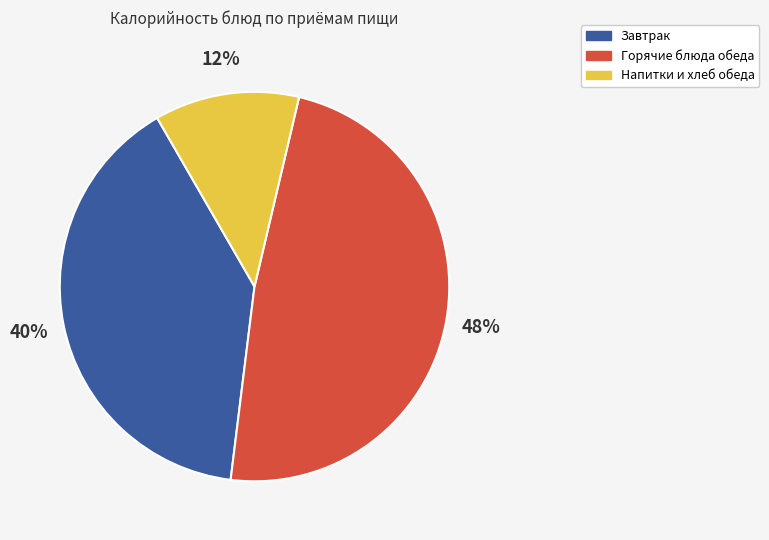

To the nearest percent, what is the difference between the largest and smallest slice percentages?

36%